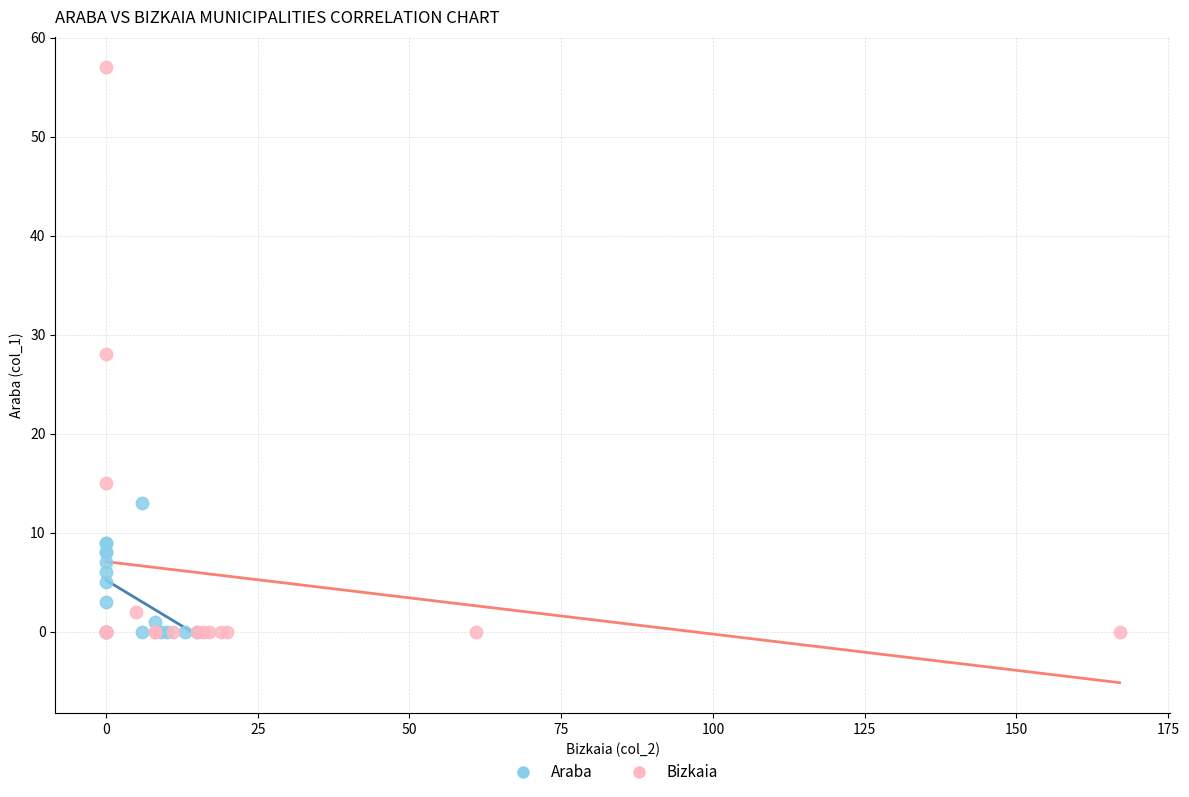

Which series reaches the maximum Y coordinate?

Bizkaia